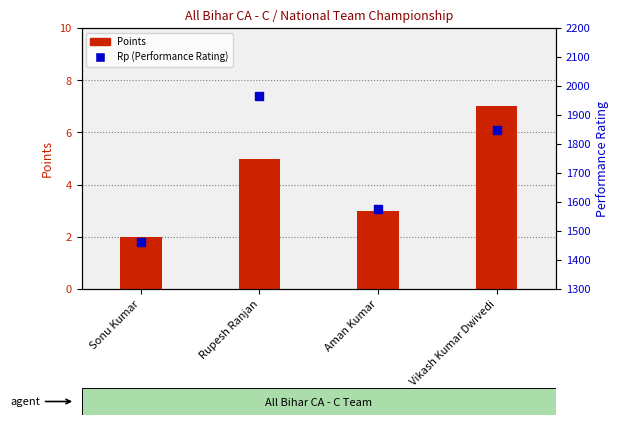

What is the total value across all series at Rupesh Ranjan?

1970